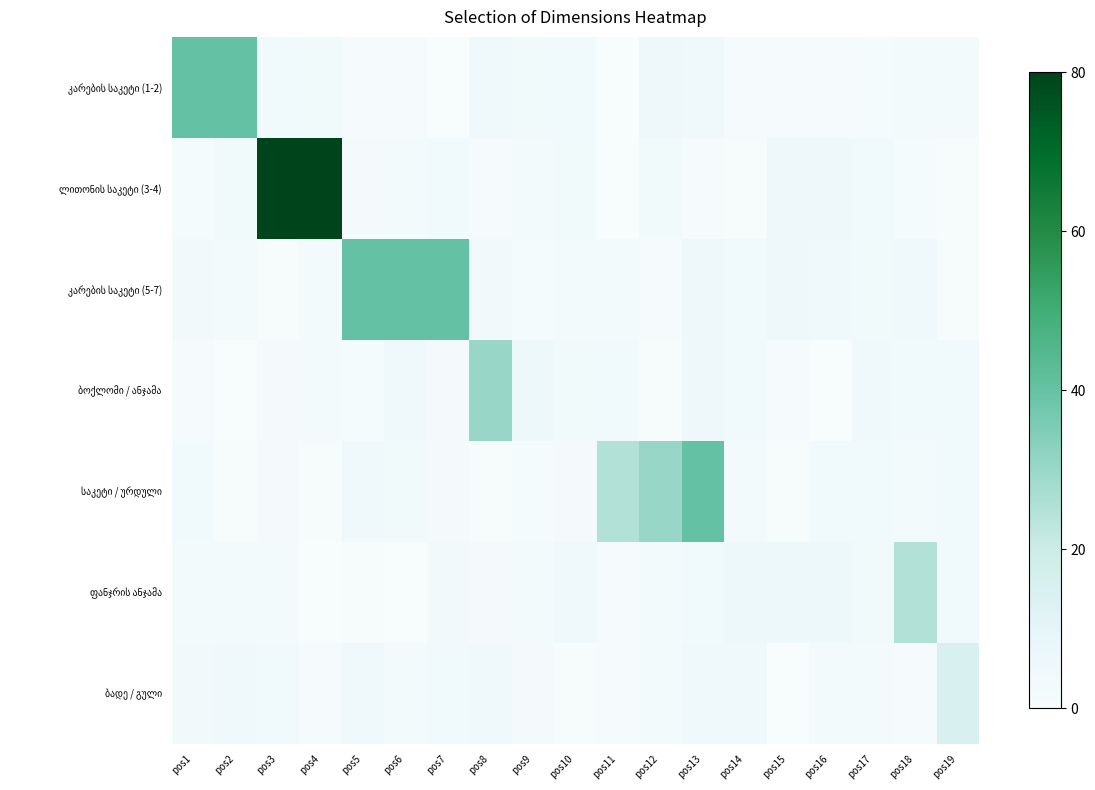

What is the spread (max minus min) of values at pos6?

39.8